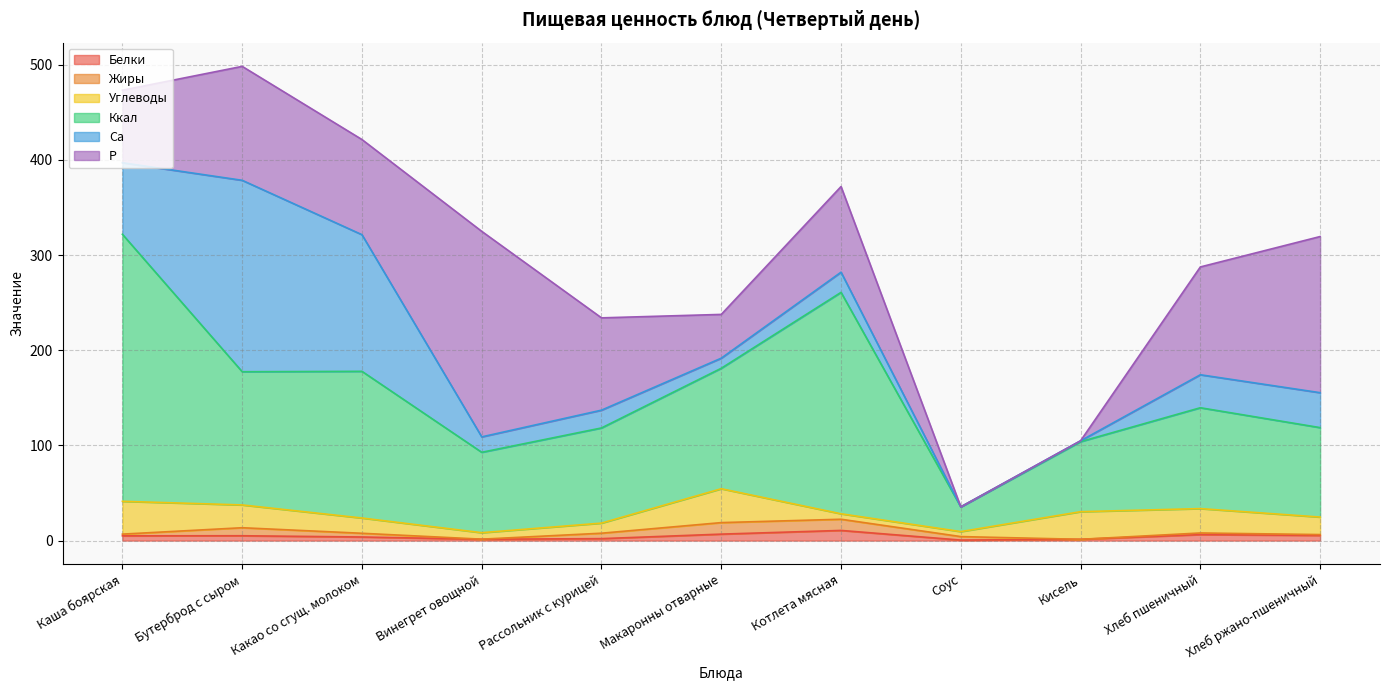

After their last crossing, which series has the higher values: Ккал or Р?

Р